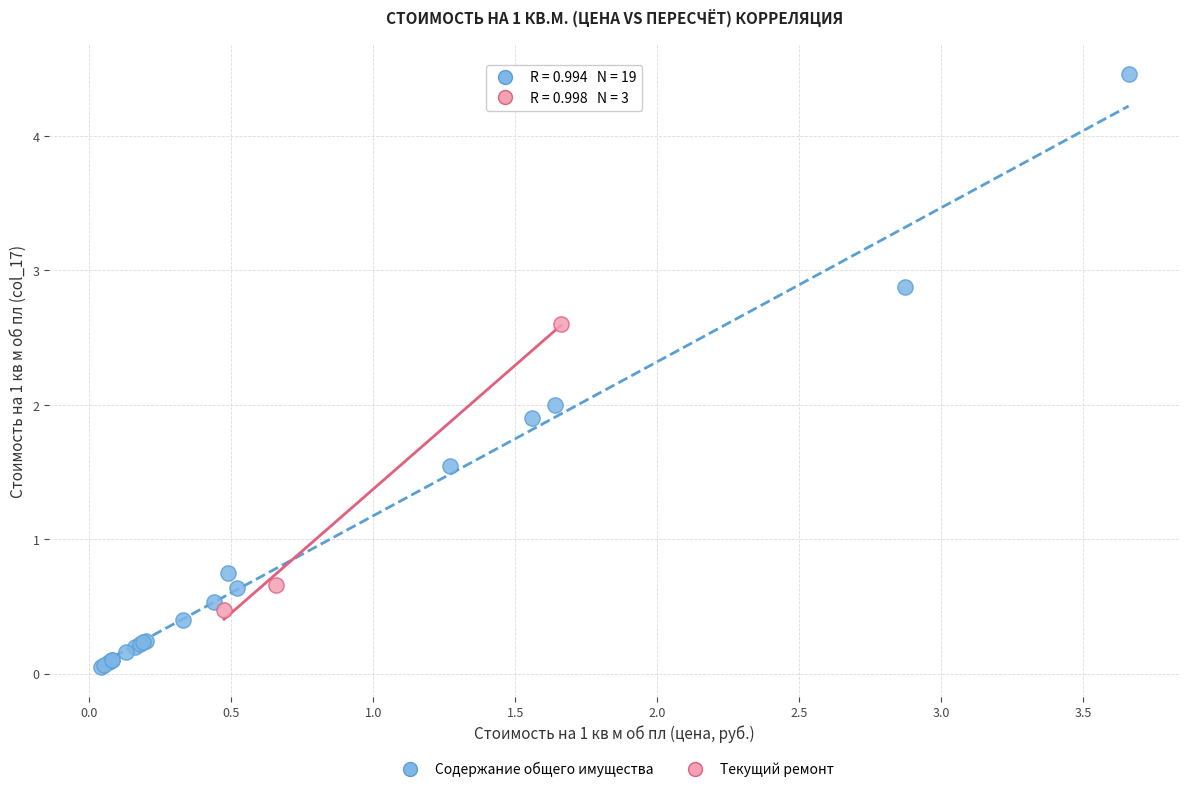

Which series contains the lowest Y value?

Содержание общего имущества